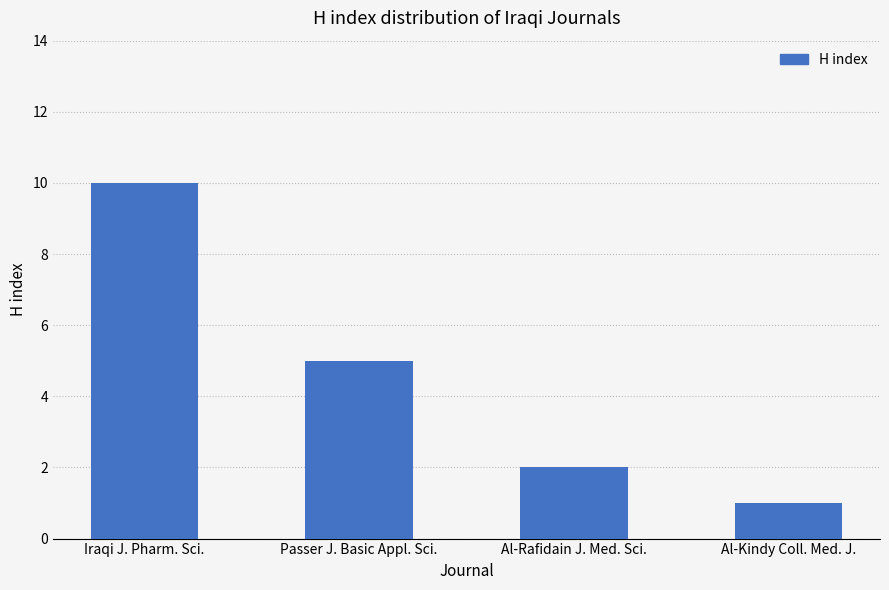

What is the difference between the values at Iraqi J. Pharm. Sci. and Passer J. Basic Appl. Sci.?

5